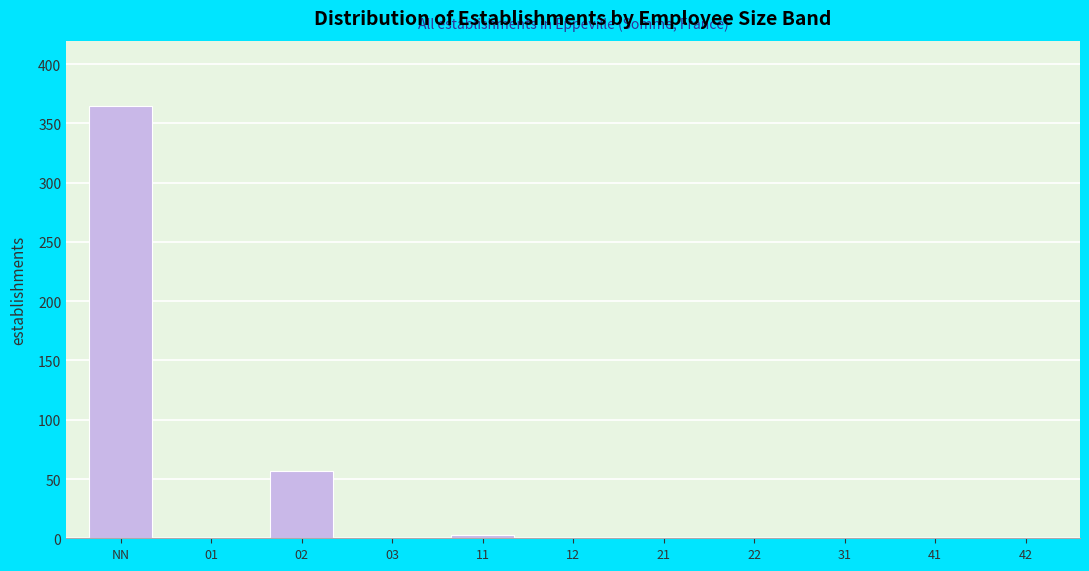

Reading left to right, extract all data points from this chart.

NN=365	01=0	02=57	03=0	11=3	12=0	21=0	22=0	31=0	41=0	42=0